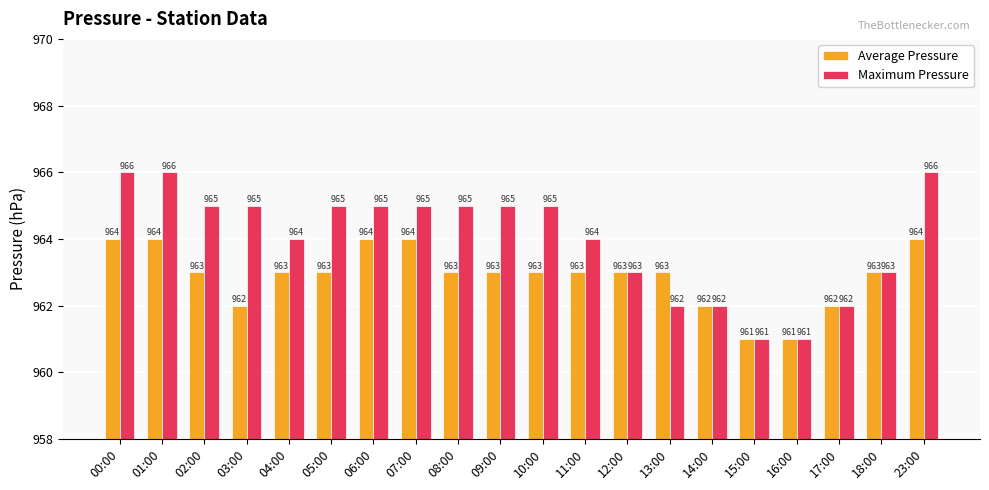

How many bars are there in total?

40